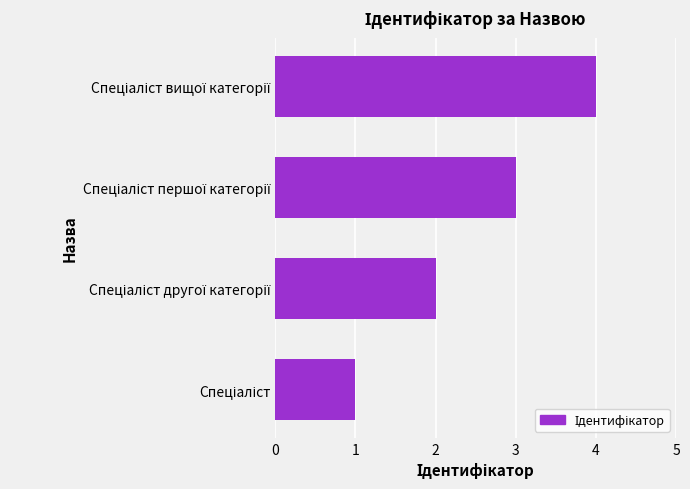

What is the difference between the maximum and minimum values?

3